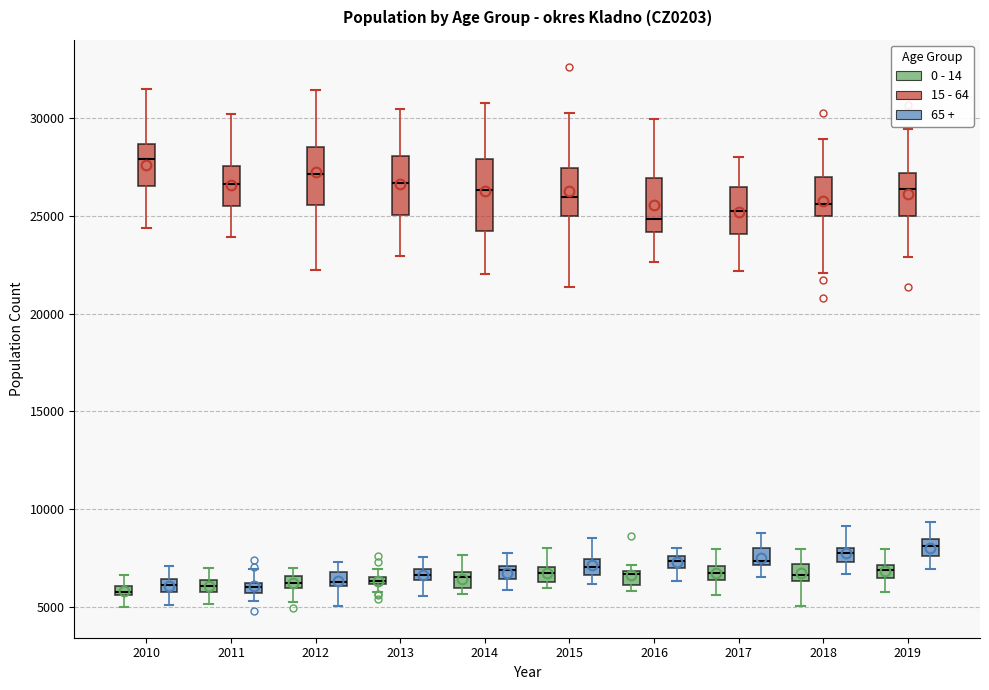

Where does the upper whisker of the box for 2018 (15 - 64) end on the y-axis? The values are not printed on the chart, so give them approximately, as read against the axis.

29000